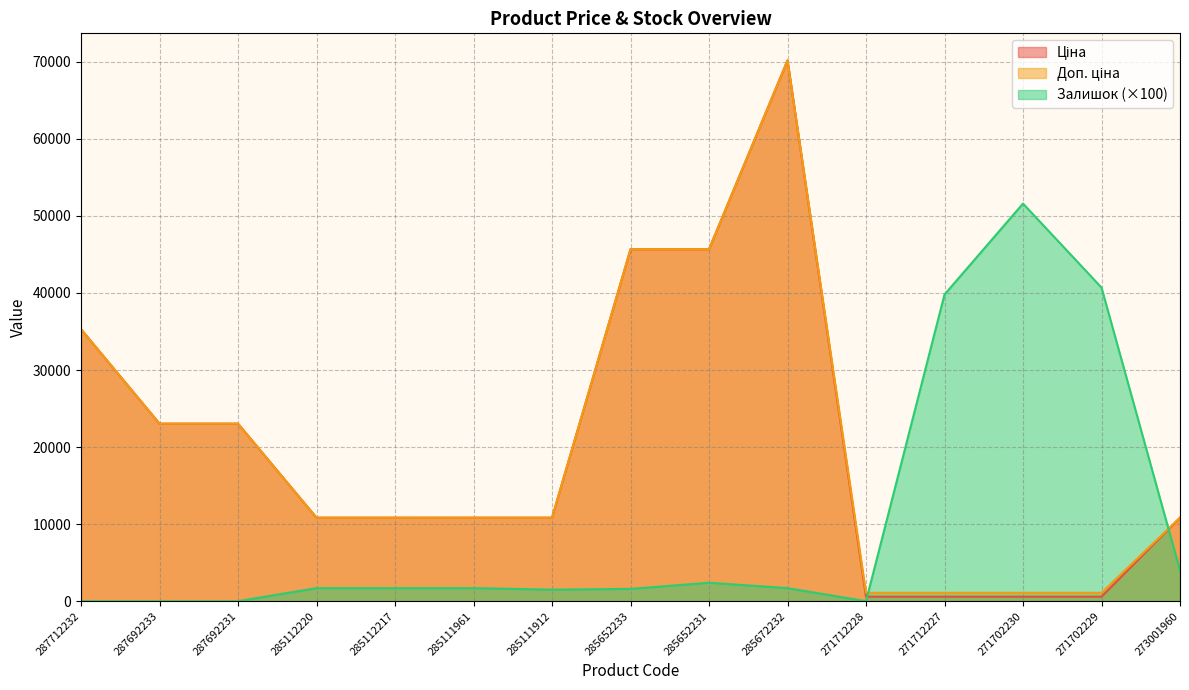

What is the average value of the Доп. ціна series?

20097.2